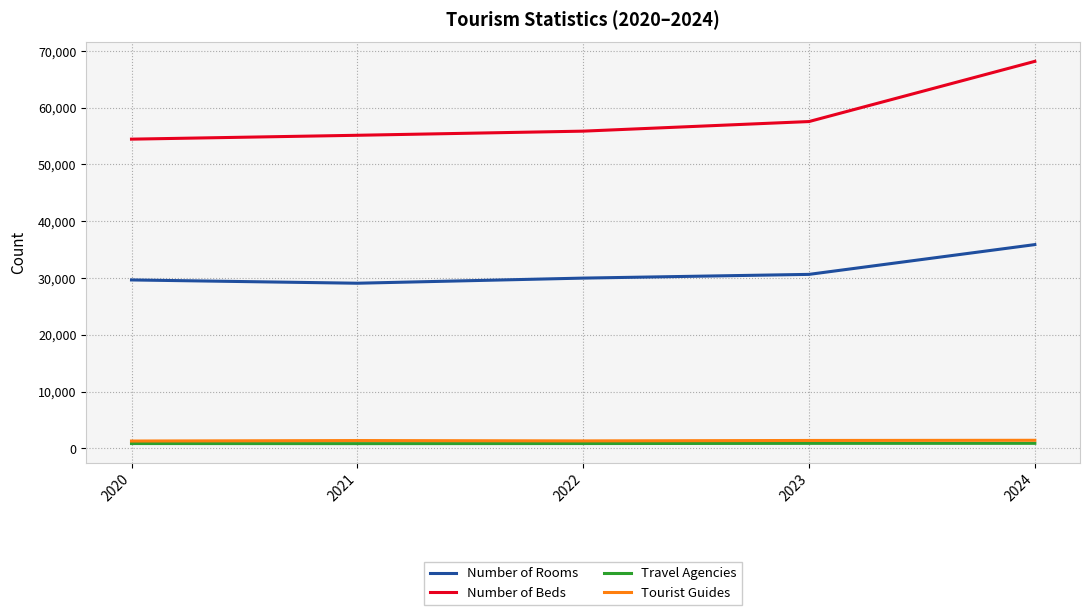

Is the value of Travel Agencies at 2020 greater than the value of Number of Beds at 2021?

No